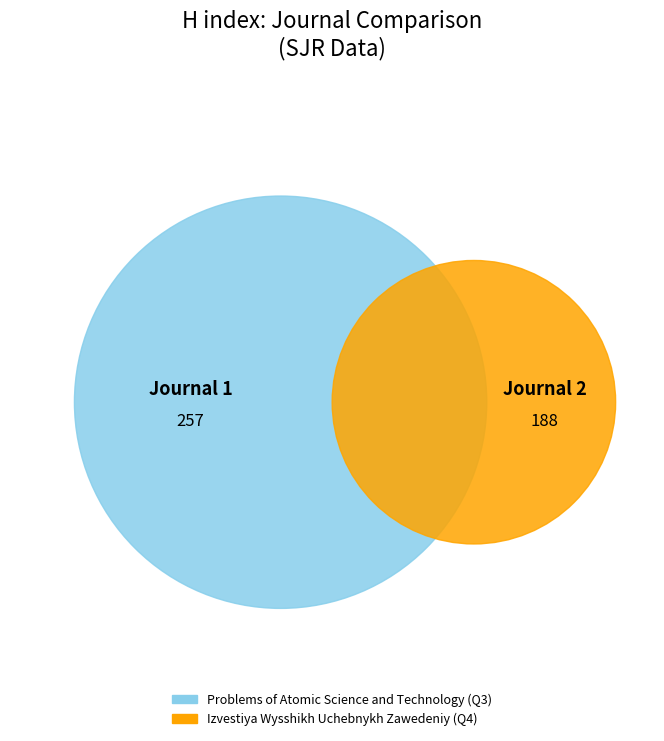

To the nearest percent, what percentage of the pie is Izvestiya Wysshikh Uchebnykh Zawedeniy?

42%